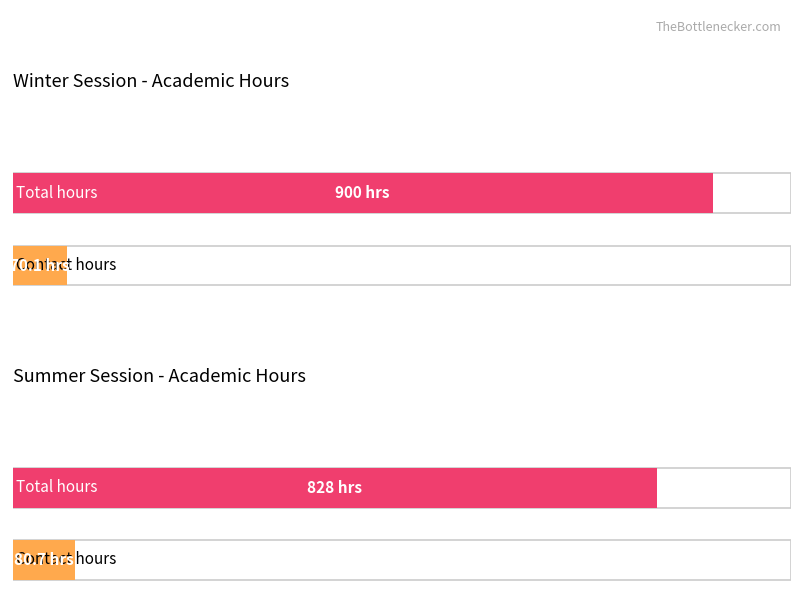

Count the number of categories in the chart.

4